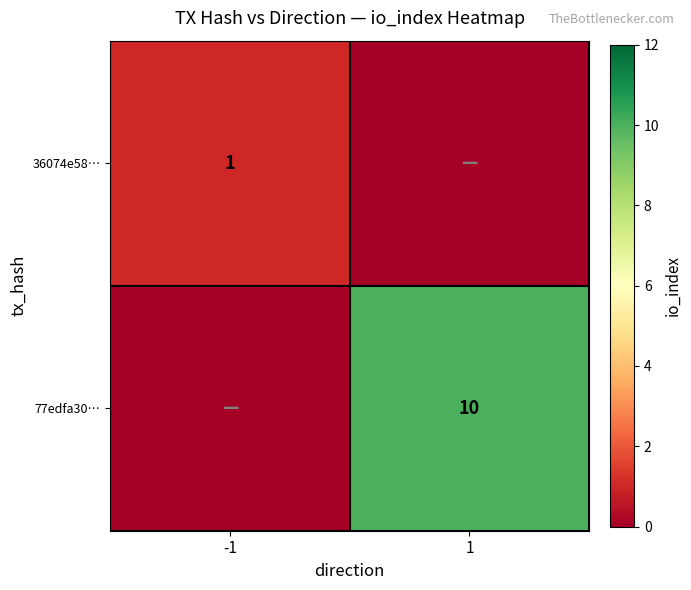

Is it true that 36074e58… equals 1 at -1?

True